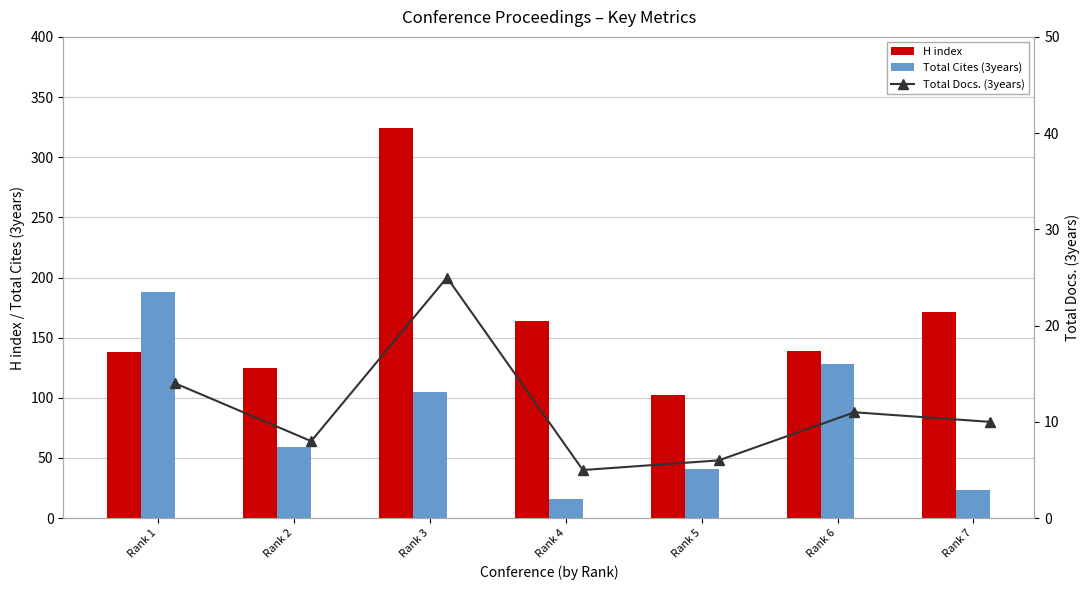

What is the difference between the Total Cites (3years) values at Rank 6 and Rank 4?

112